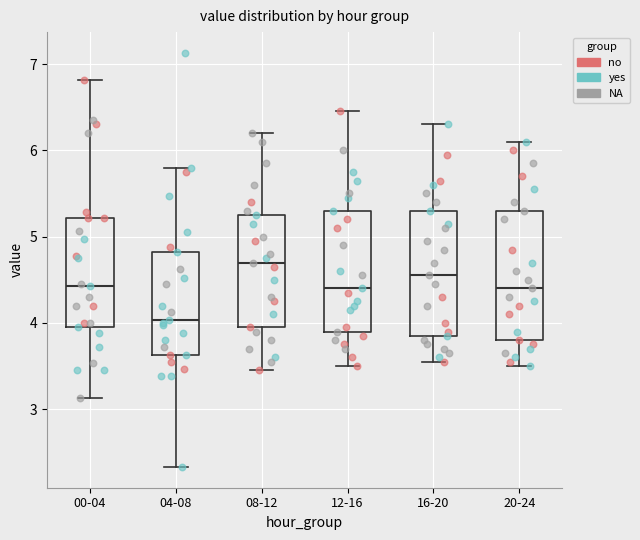

Reading left to right, transcribe this box plot: for each box, give where its median line is, the range the box spans, and where its two whiskers end, as read against the y-axis. The values are not printed on the chart, so give them approximately, as read against the axis.

00-04: median 4.4, box 4.0 to 5.2, whiskers 3.1 to 6.8
04-08: median 4.0, box 3.6 to 4.8, whiskers 2.3 to 5.8
08-12: median 4.7, box 4.0 to 5.3, whiskers 3.5 to 6.2
12-16: median 4.4, box 3.9 to 5.3, whiskers 3.5 to 6.5
16-20: median 4.6, box 3.9 to 5.3, whiskers 3.6 to 6.3
20-24: median 4.4, box 3.8 to 5.3, whiskers 3.5 to 6.1